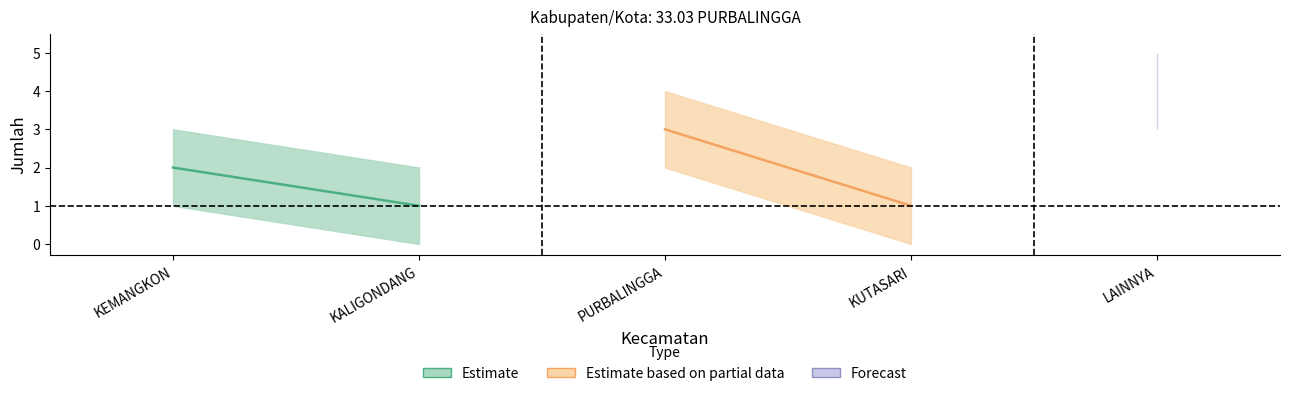

What is the maximum value shown in the chart?

3